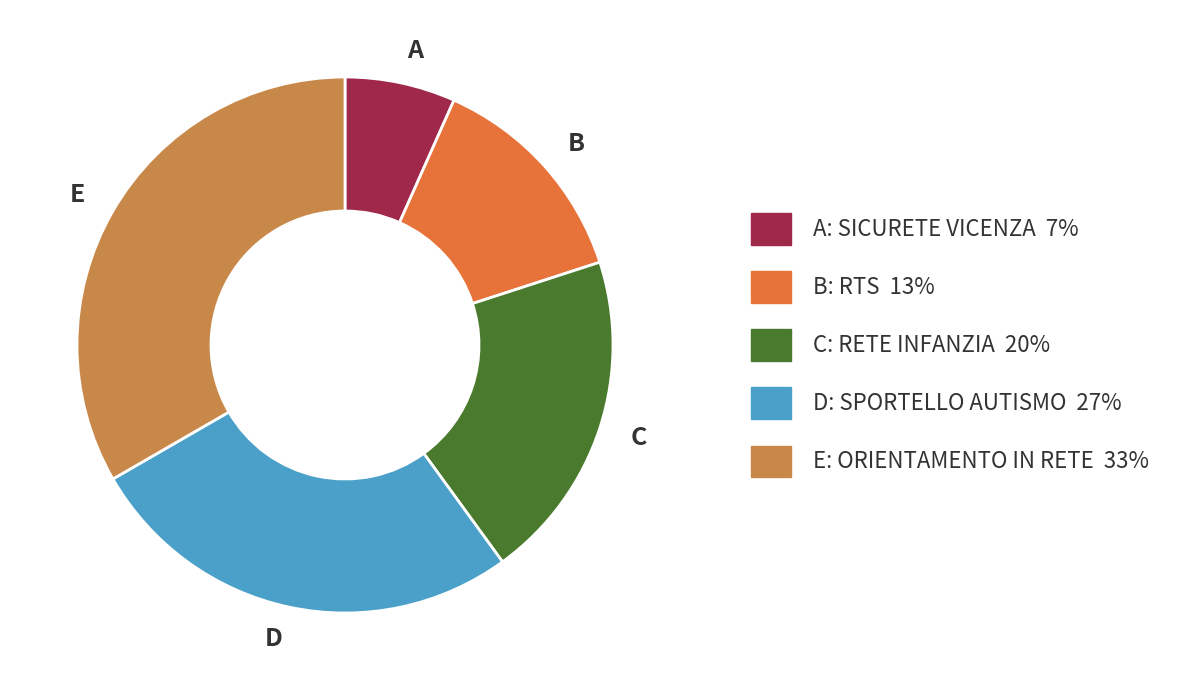

Do B and D together represent more than half of the pie?

No